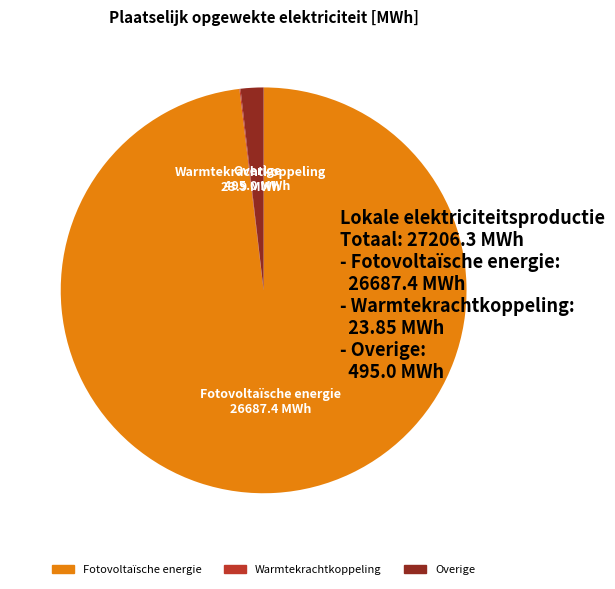

Is there a majority slice in this chart?

Yes